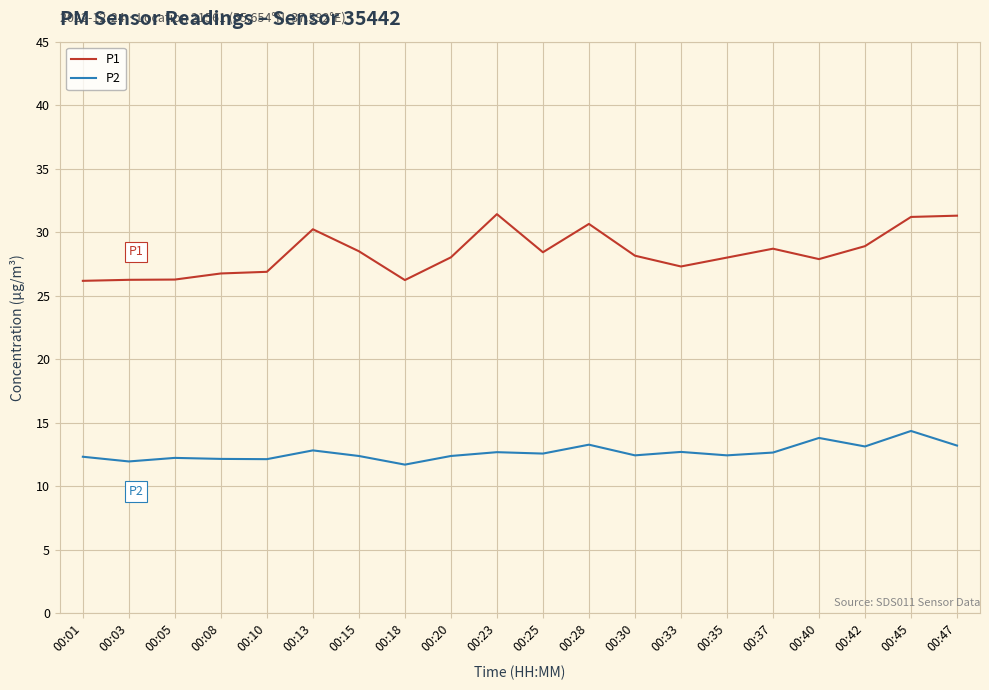

True or false: P1 and P2 intersect in this chart.

False